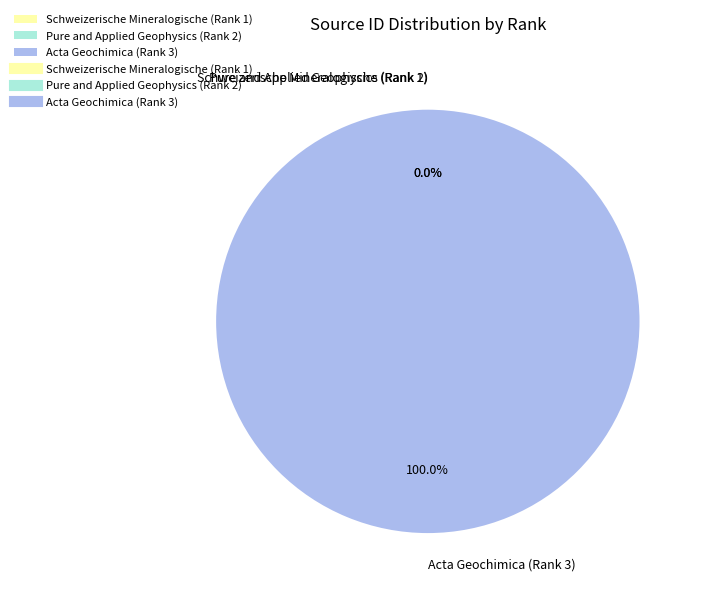

Which slice represents more than half of the pie?

Acta Geochimica (Rank 3)